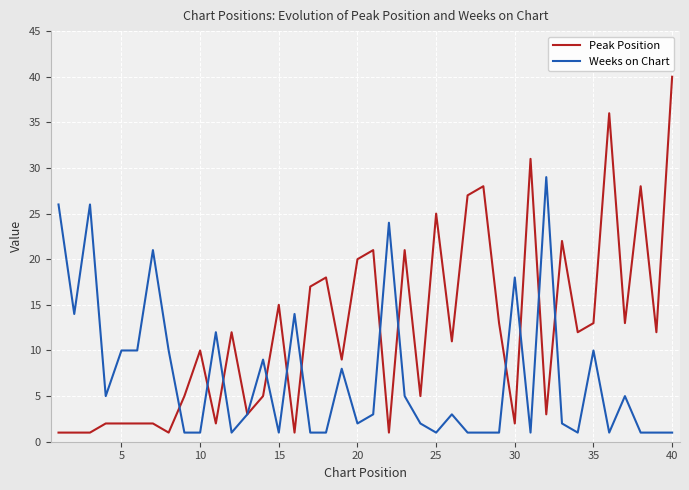

Which series has the widest spread of values?

Peak Position